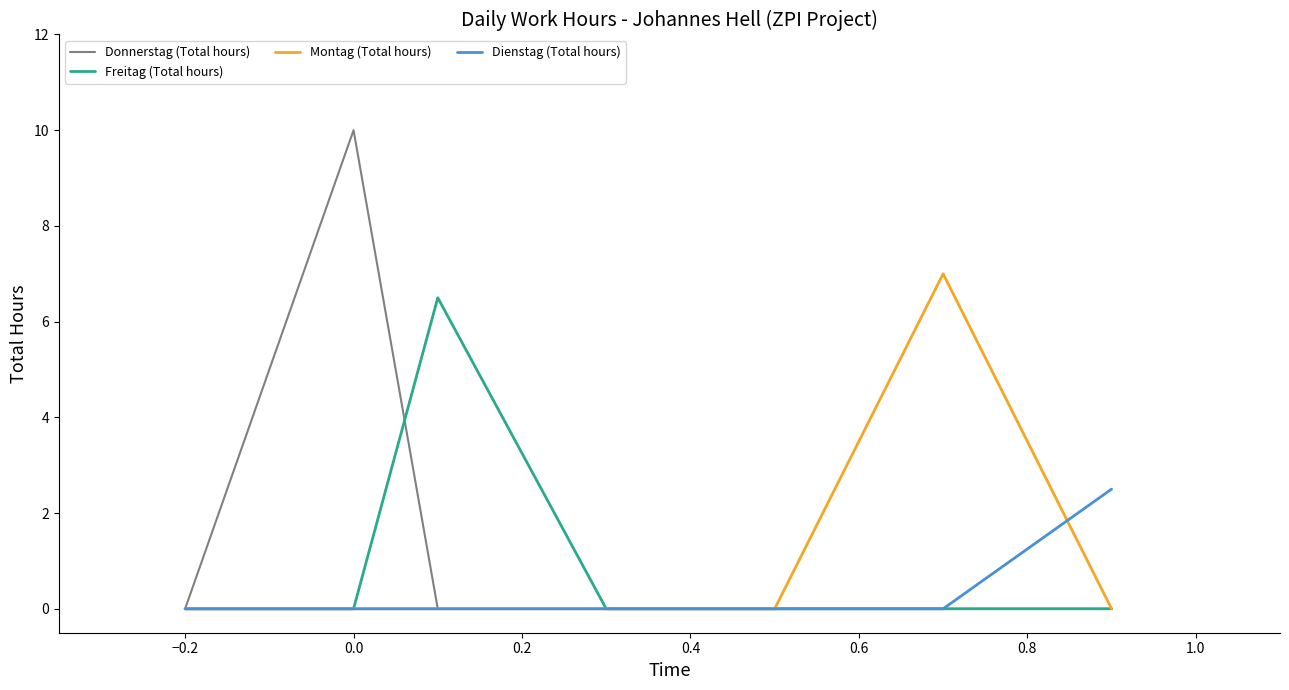

Which series has the largest range (max minus min)?

Donnerstag (Total hours)